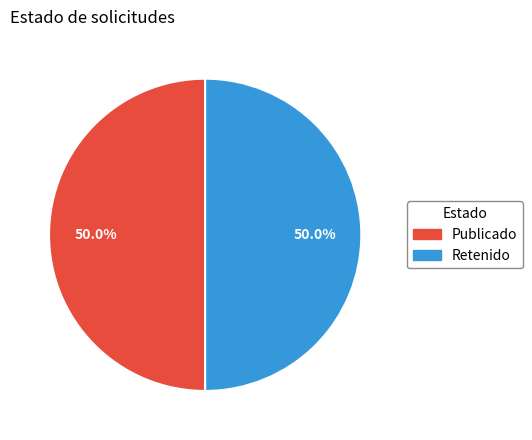

What is the ratio of the value at Publicado to the value at Retenido?

1.0